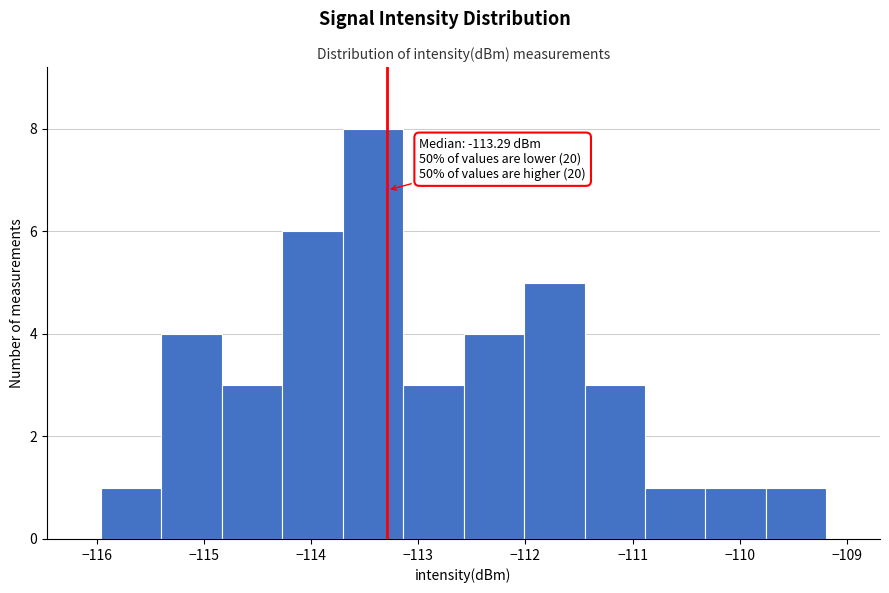

Over which range of the x-axis is the bar tallest?

-113.7 to -113.1